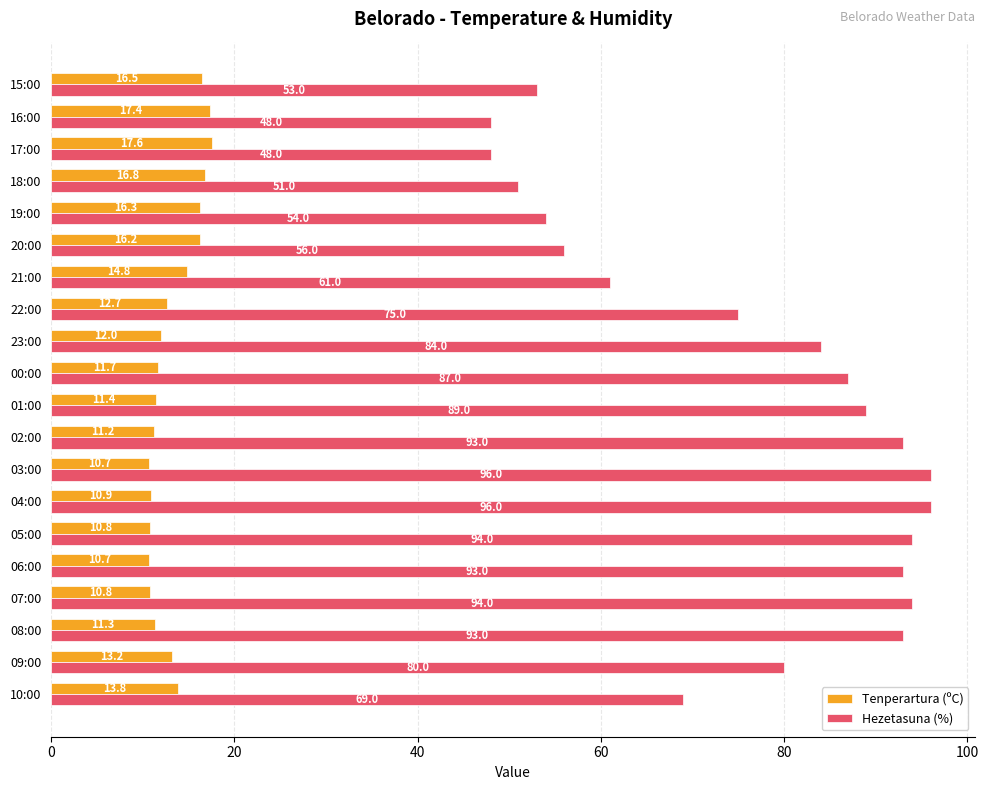

What is the smallest value displayed?

10.7